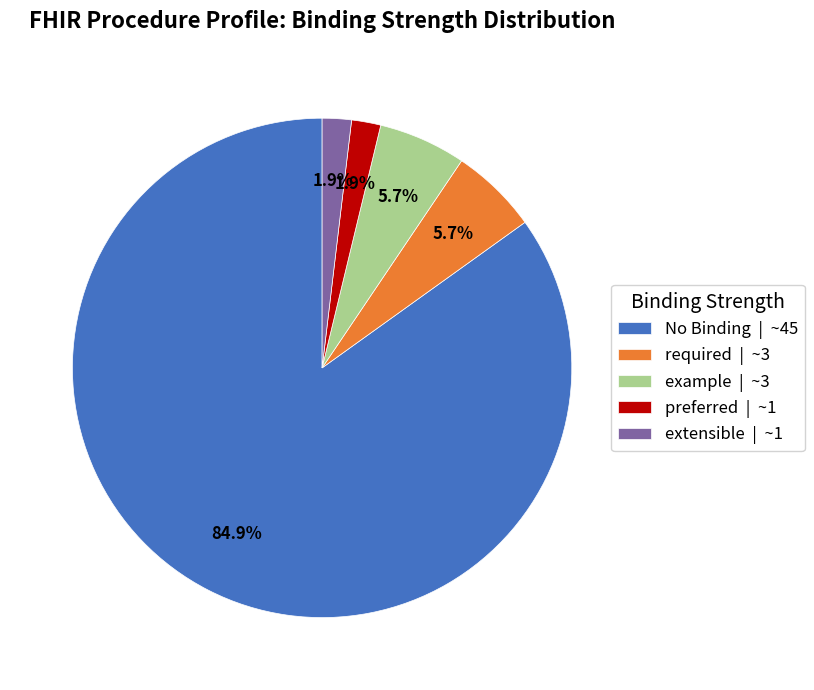

Do required | ~3 and preferred | ~1 together represent more than half of the pie?

No